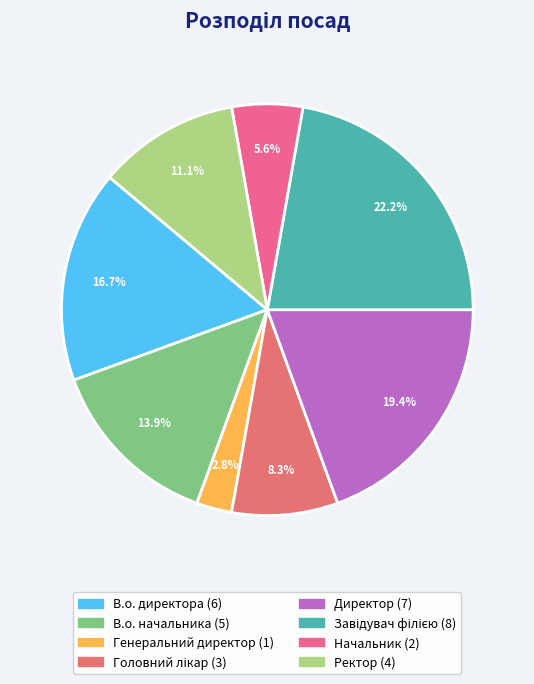

Is it true that Директор is 14% of the pie?

False